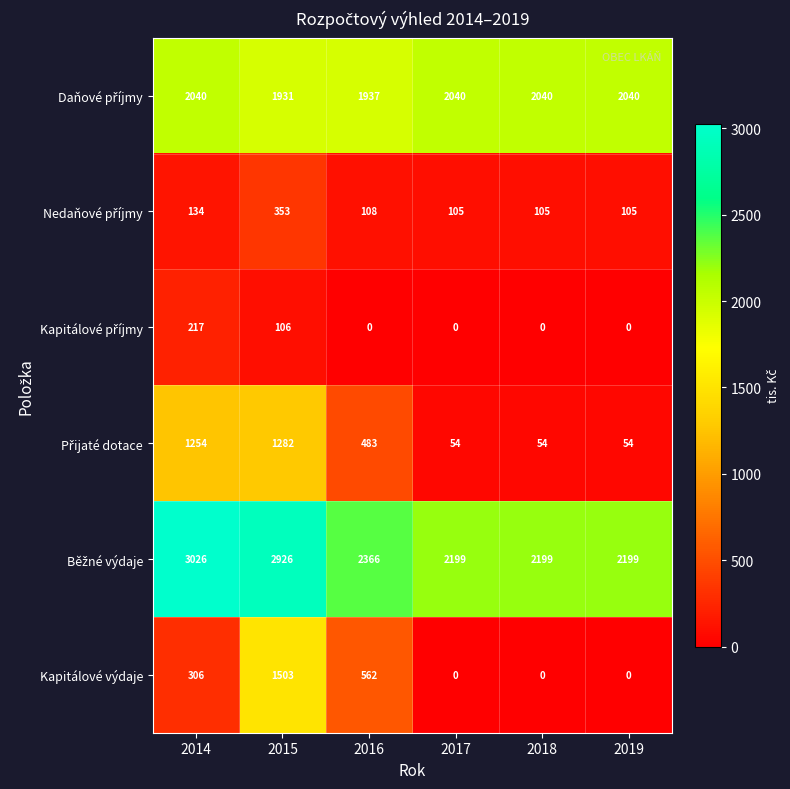

How many categories are shown in the chart?

6